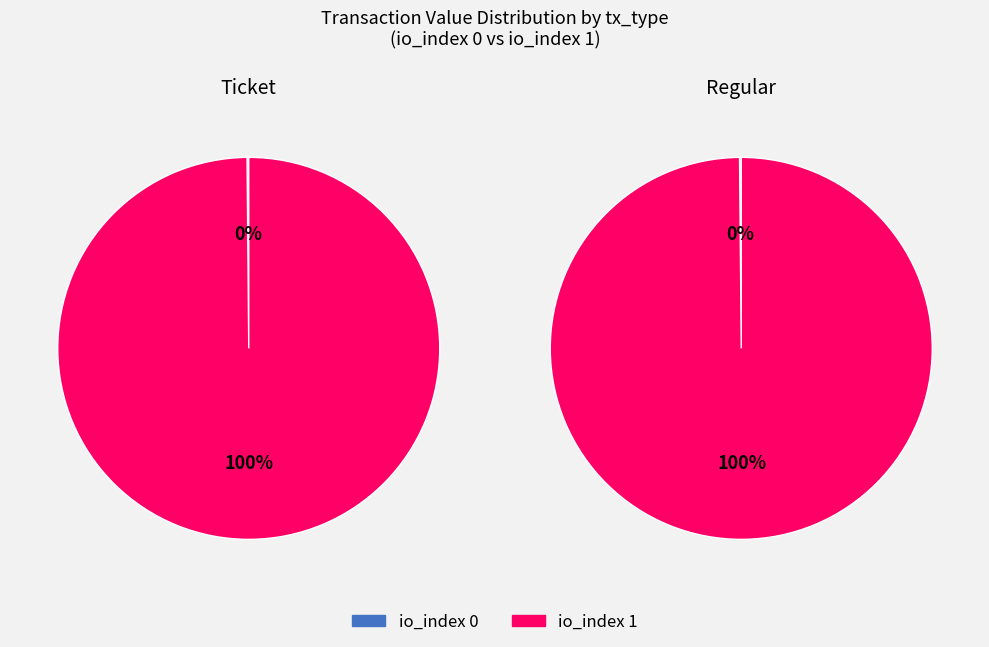

What is the largest slice in the pie chart?

io_index 1